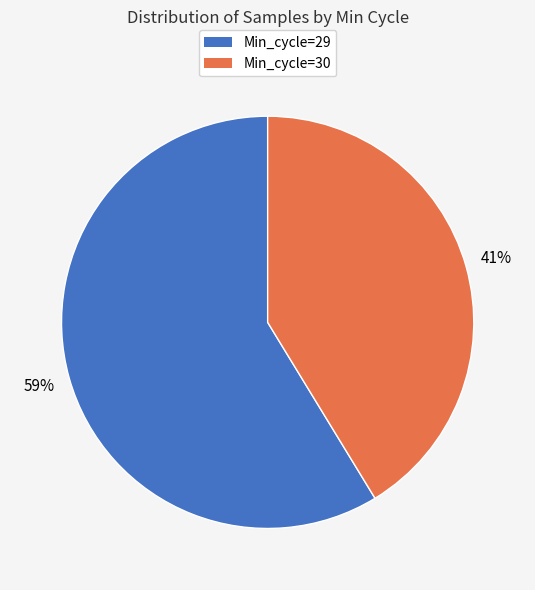

Count the number of slices in the pie.

2